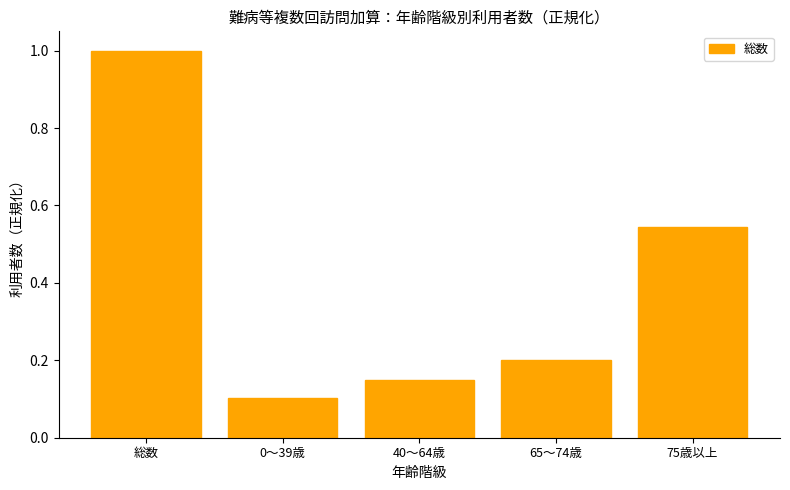

Which has a higher value, 0～39歳 or 総数?

総数